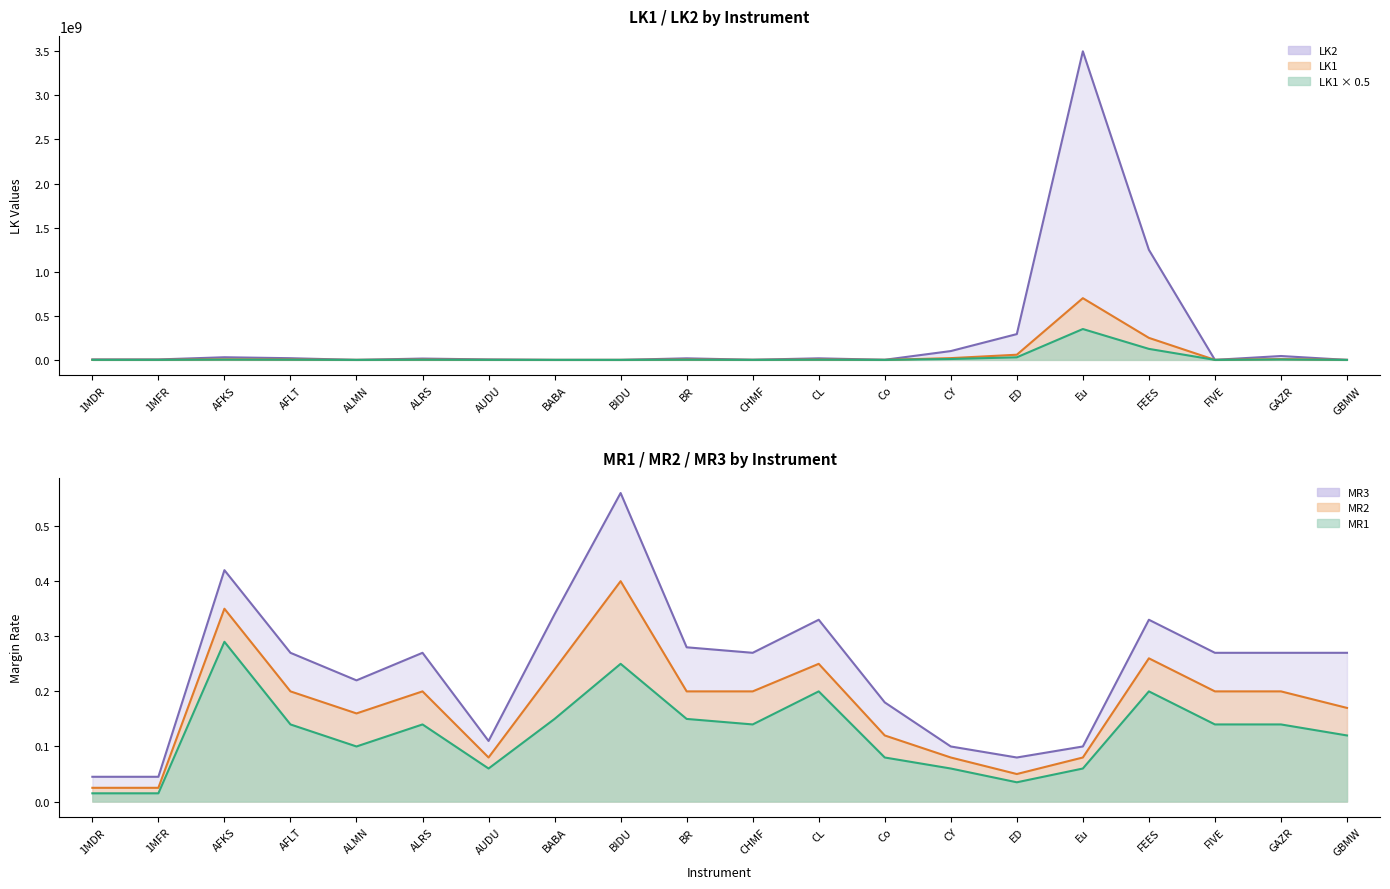

What is the approximate value of LK2 at Eu?

3500000000.0